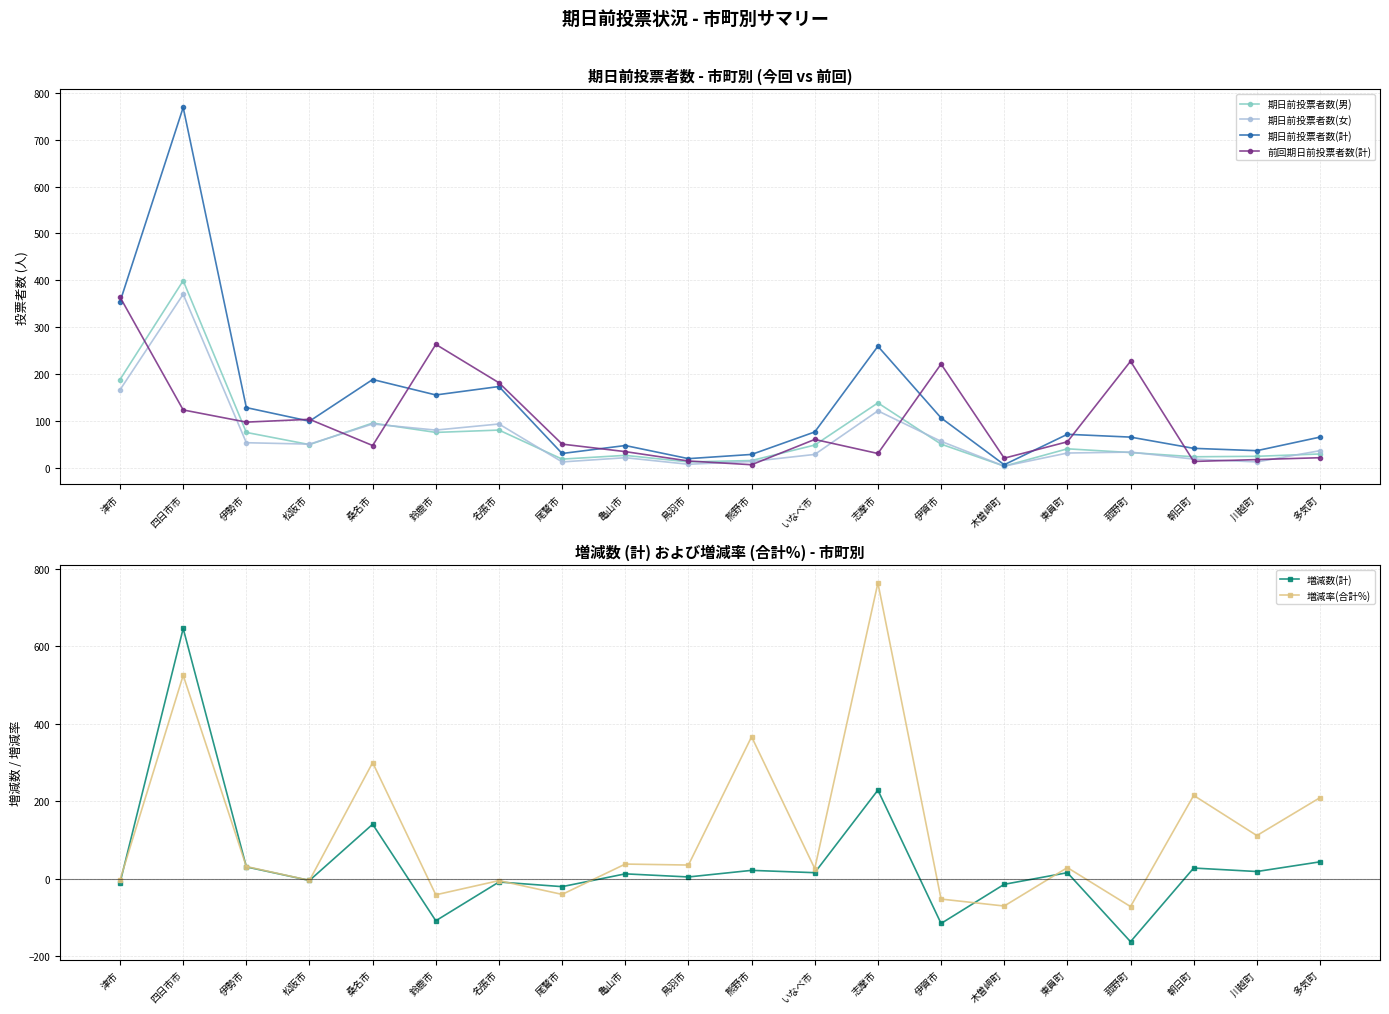

What is the average value of the 期日前投票者数(女) series?

65